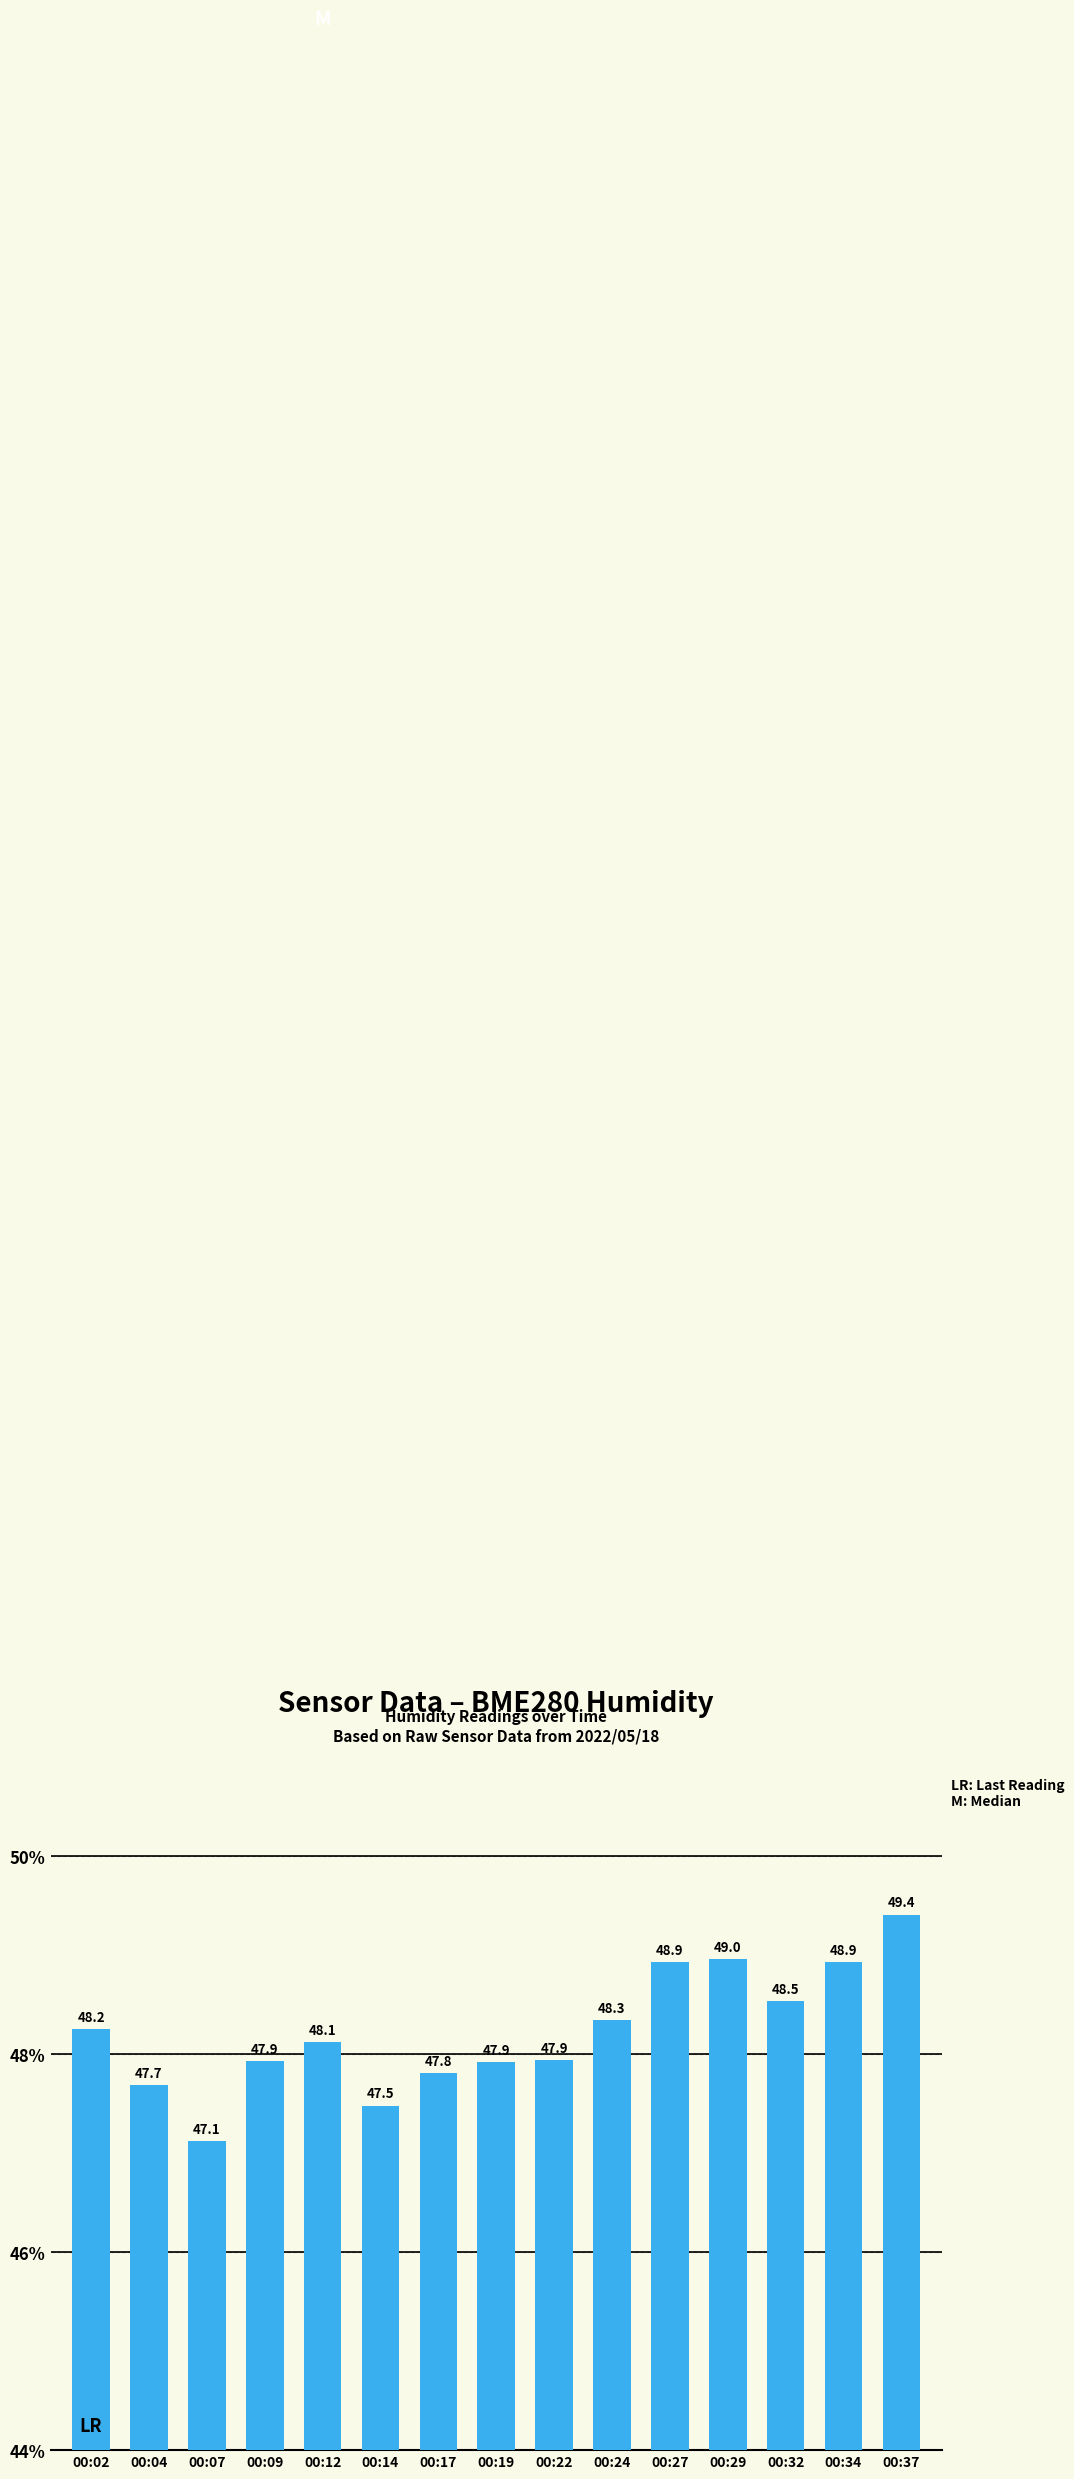

At which category does the chart reach its peak across all series?

00:37